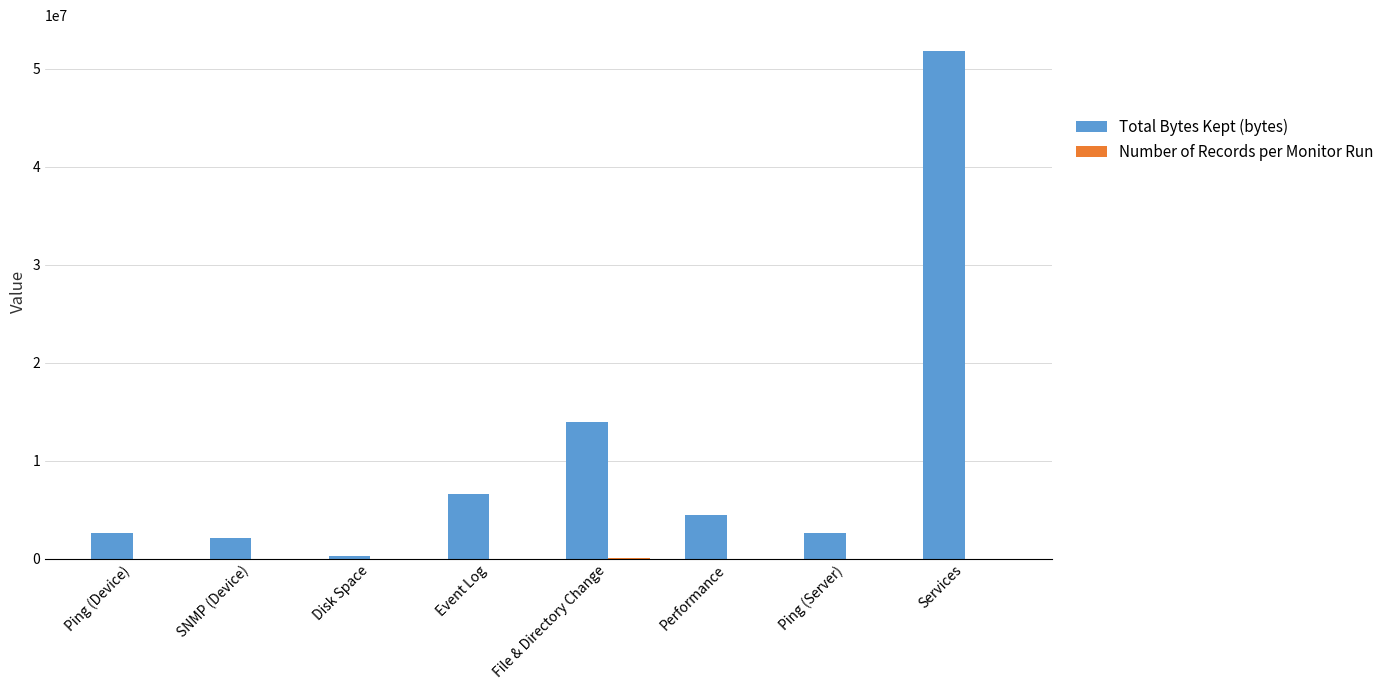

At which label is Total Bytes Kept (bytes) closest to 26036800?

File & Directory Change